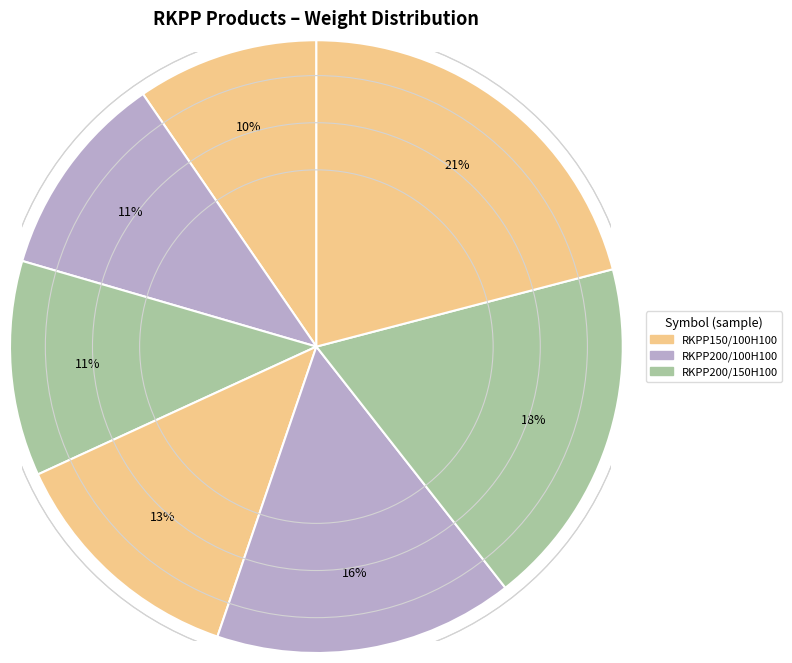

How many slices are in this pie chart?

7